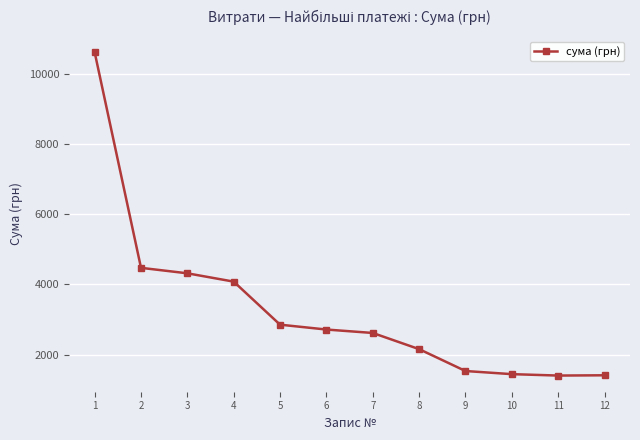

How many lines are shown in the chart?

1